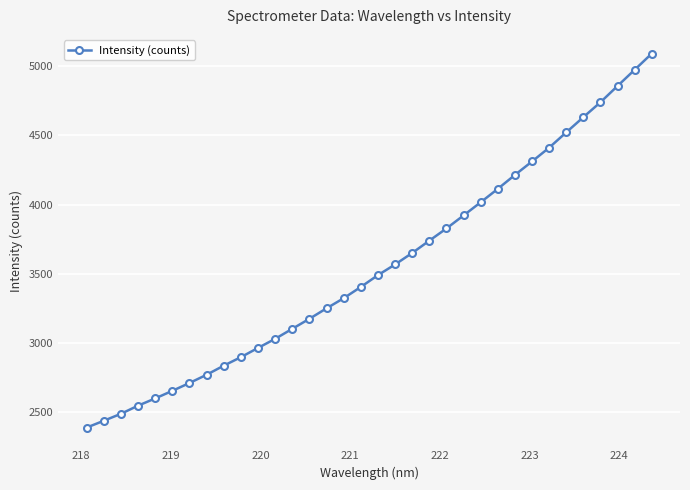

How many data points are less than 3490?

17